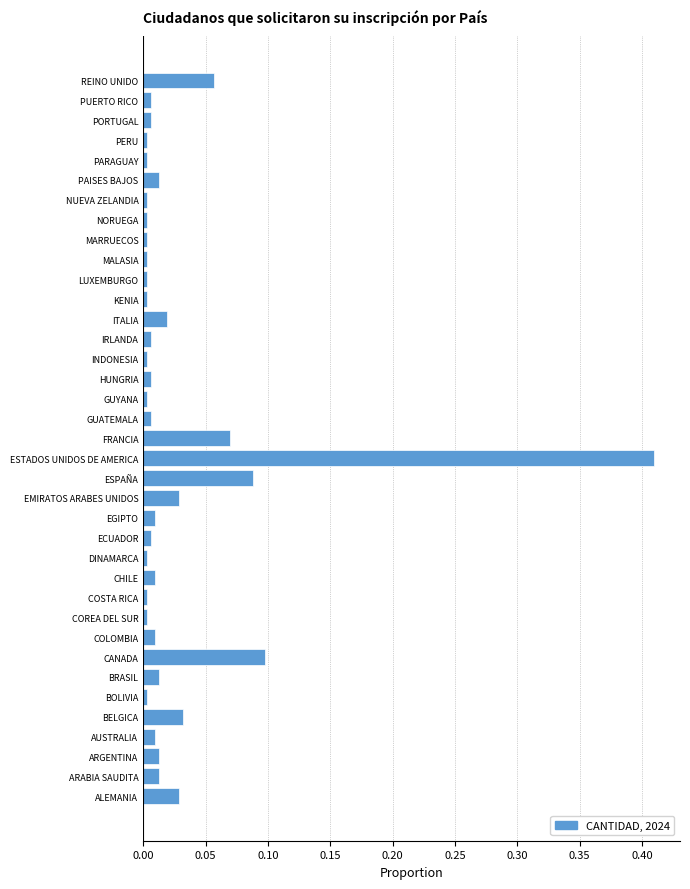

Is it true that the value at ARABIA SAUDITA is 0.0?

True